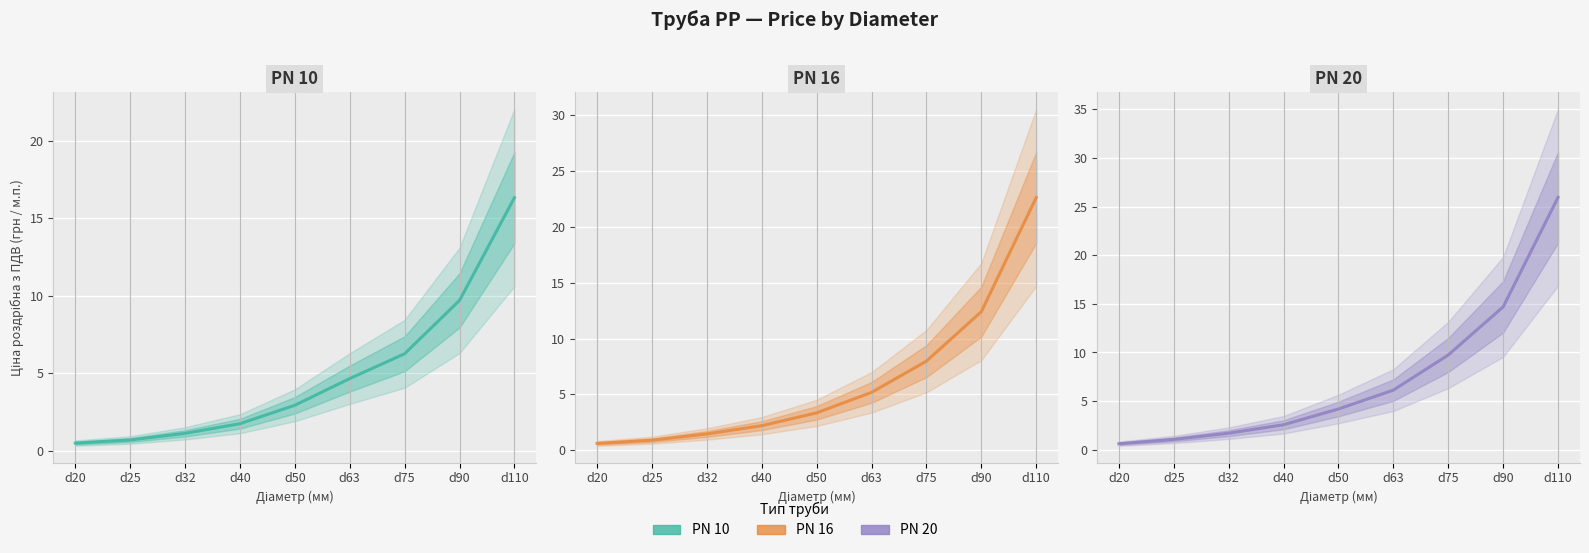

Reading left to right, what are all the values shown in this chart?

PN 10: 0.5	0.7	1.1	1.8	2.9	4.7	6.3	9.7	16.3
PN 16: 0.6	0.9	1.5	2.2	3.4	5.2	8.0	12.4	22.6
PN 20: 0.6	1.1	1.7	2.6	4.2	6.1	9.7	14.7	25.9